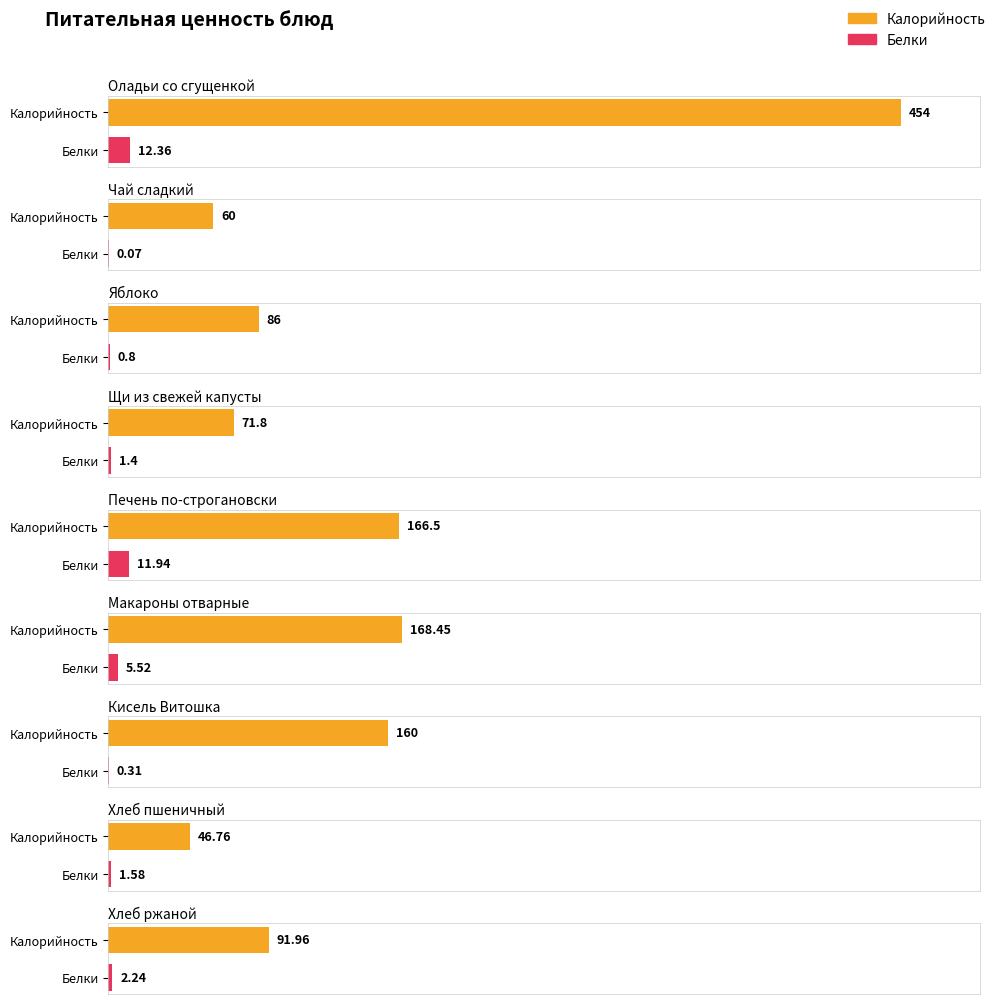

Which has a higher value, Макароны отварные or Печень по-строгановски?

Макароны отварные